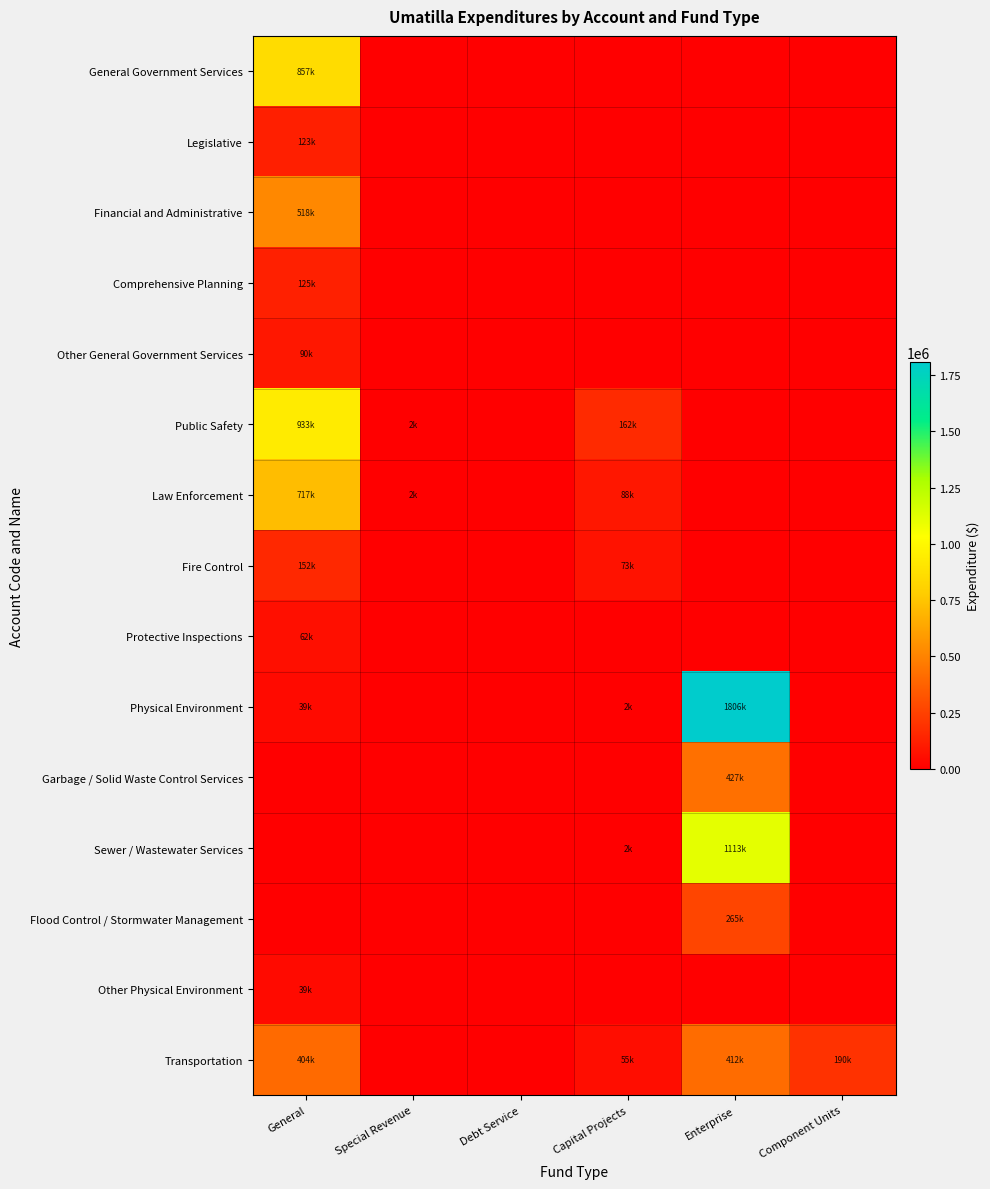

What is the total value across all series at Enterprise?

4025791